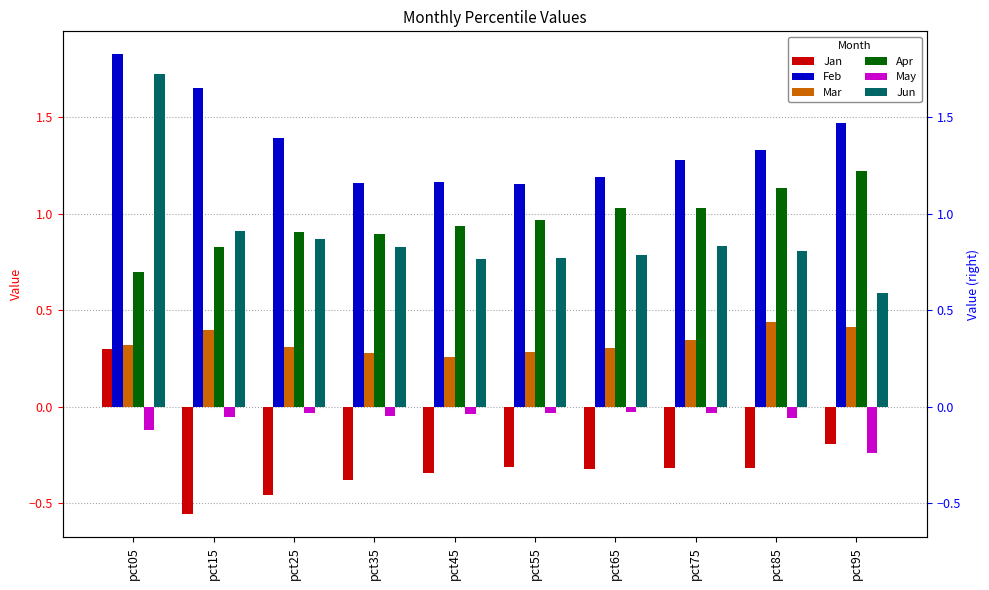

Which series changed the most between pct25 and pct35?

Feb